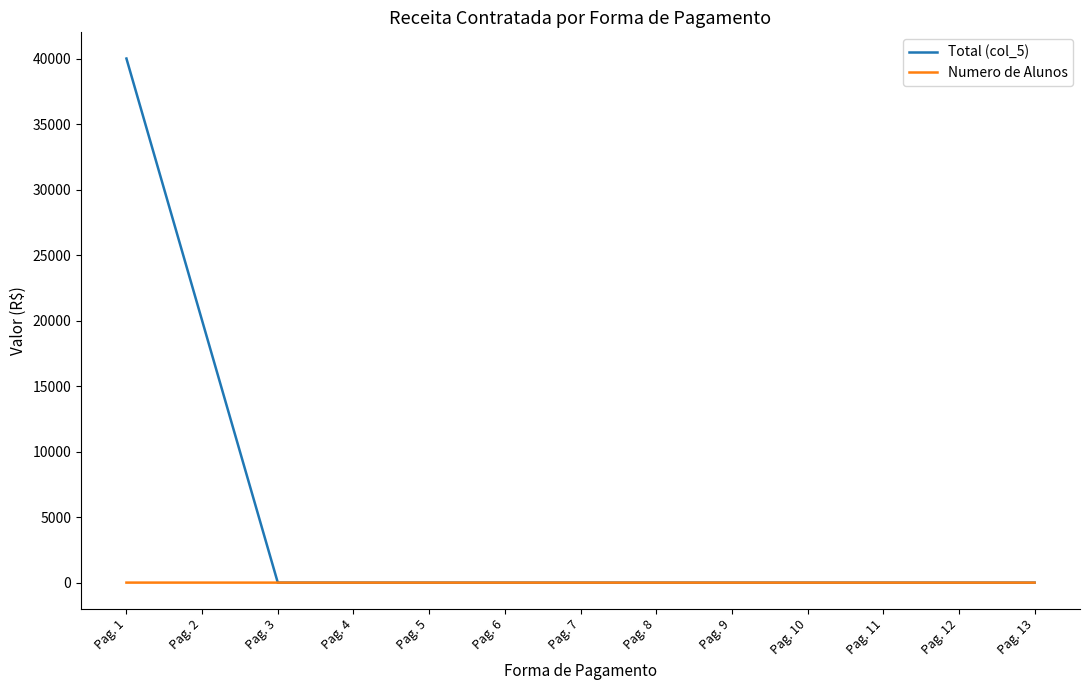

What is the sum of all Total (col_5) values?

60000